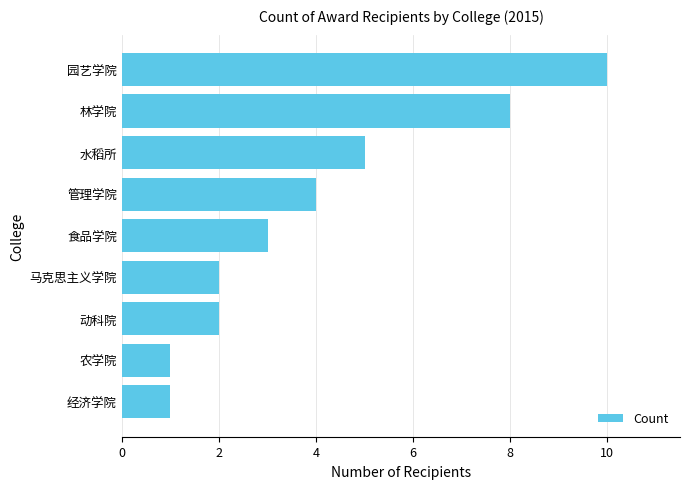

Which label corresponds to the largest value in the chart?

园艺学院